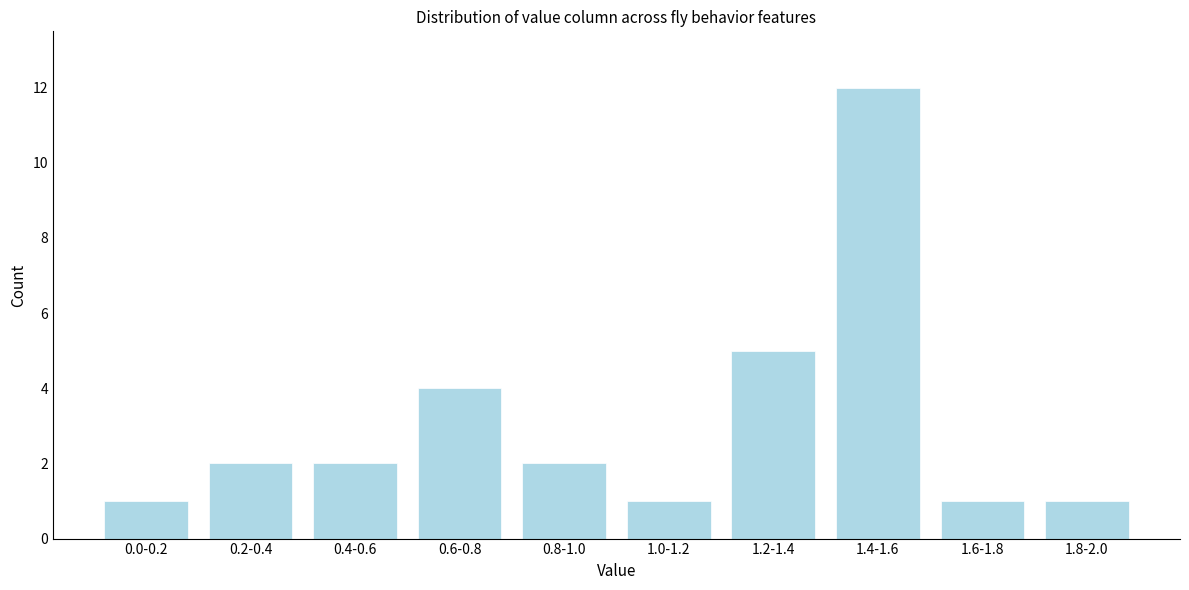

Reading left to right, extract all data points from this chart.

0.0-0.2=1	0.2-0.4=2	0.4-0.6=2	0.6-0.8=4	0.8-1.0=2	1.0-1.2=1	1.2-1.4=5	1.4-1.6=12	1.6-1.8=1	1.8-2.0=1